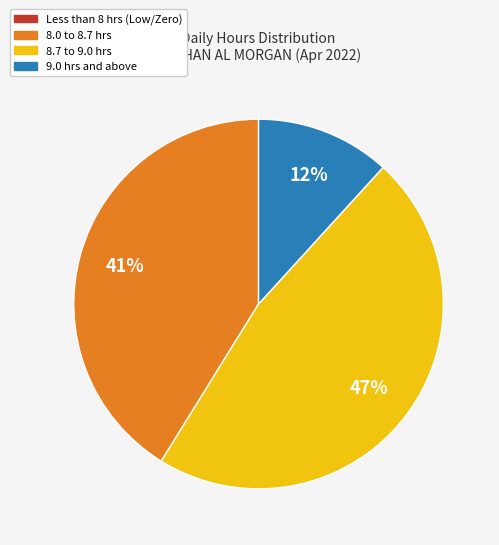

Is there a majority slice in this chart?

No